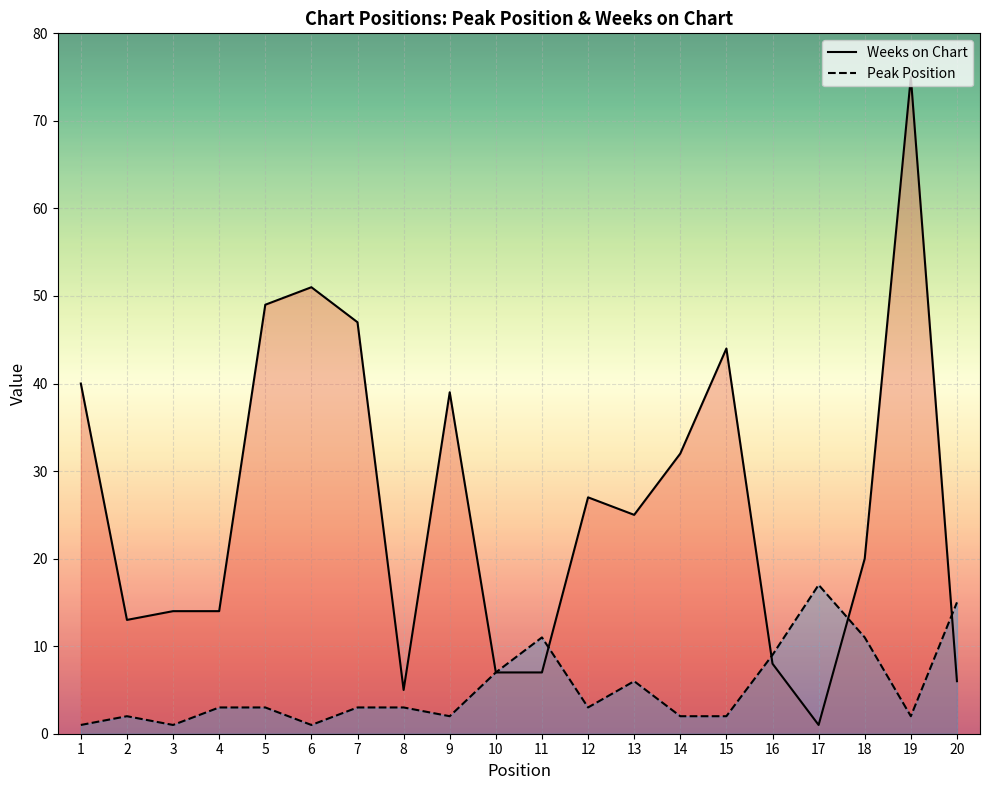

How many values in the Weeks on Chart series exceed 25?

9